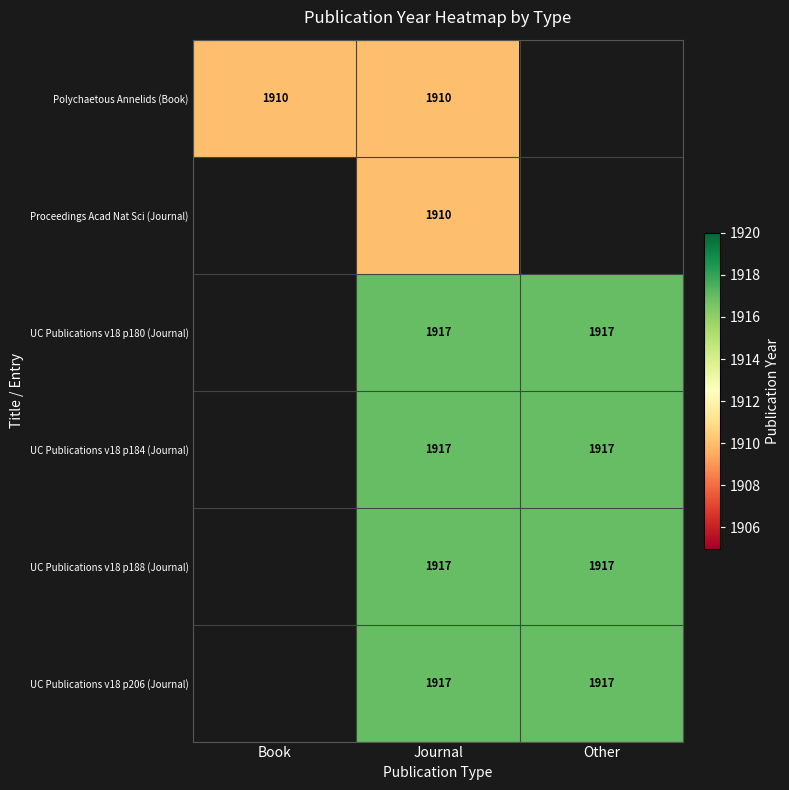

At how many categories does at least one series exceed 1911?

2